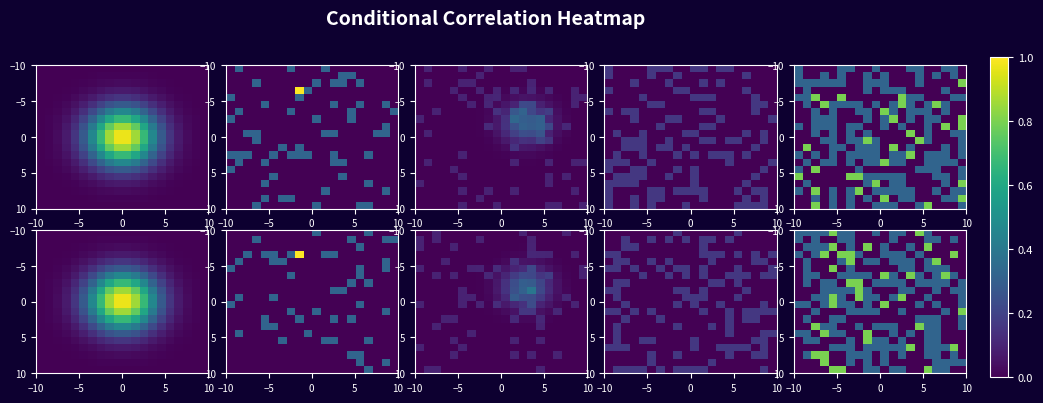

Count the number of categories in the chart.

20